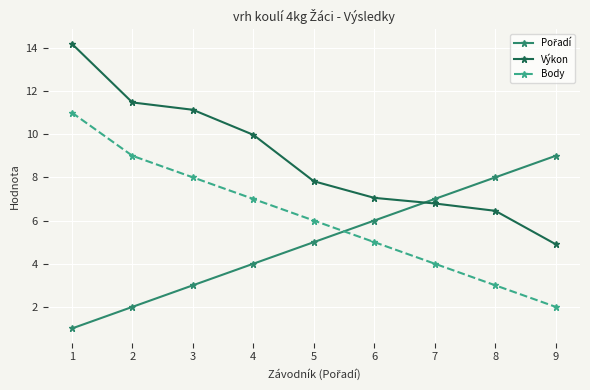

How many series are shown in this chart?

3